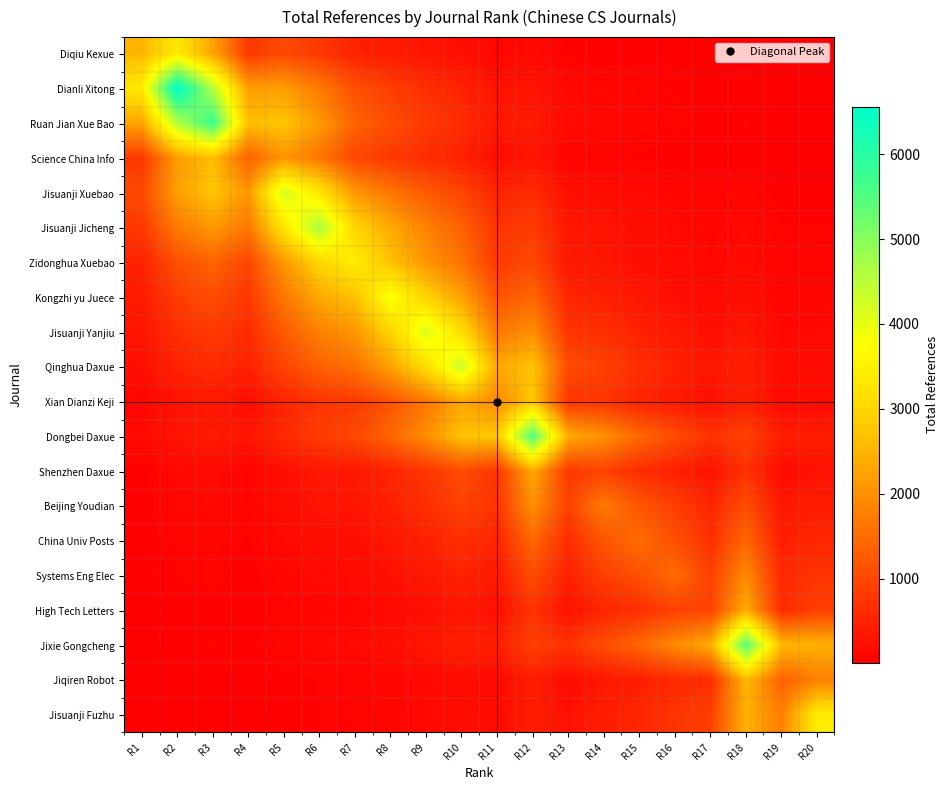

What is the maximum value shown in the chart?

6559.0